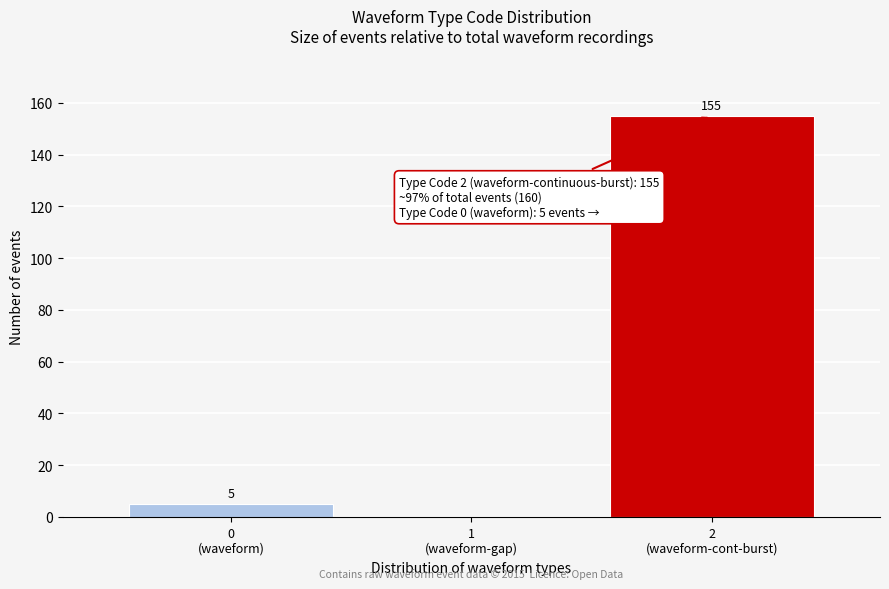

What is the sum of all values?

160